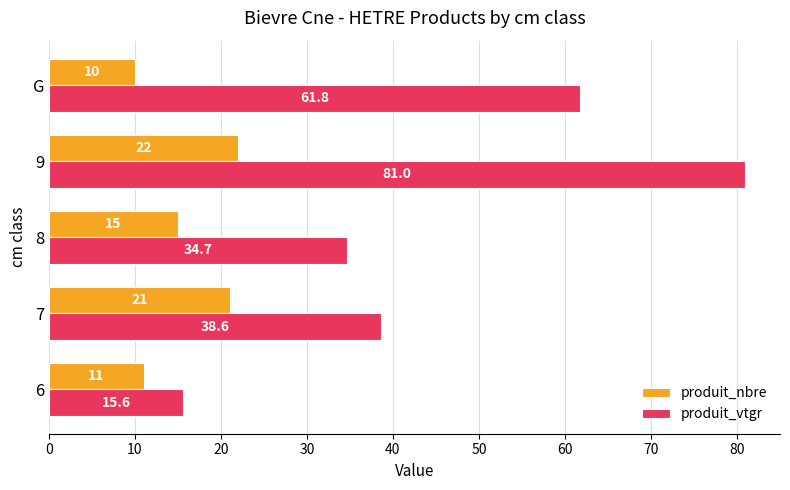

At which category is the sum across all series the highest?

9